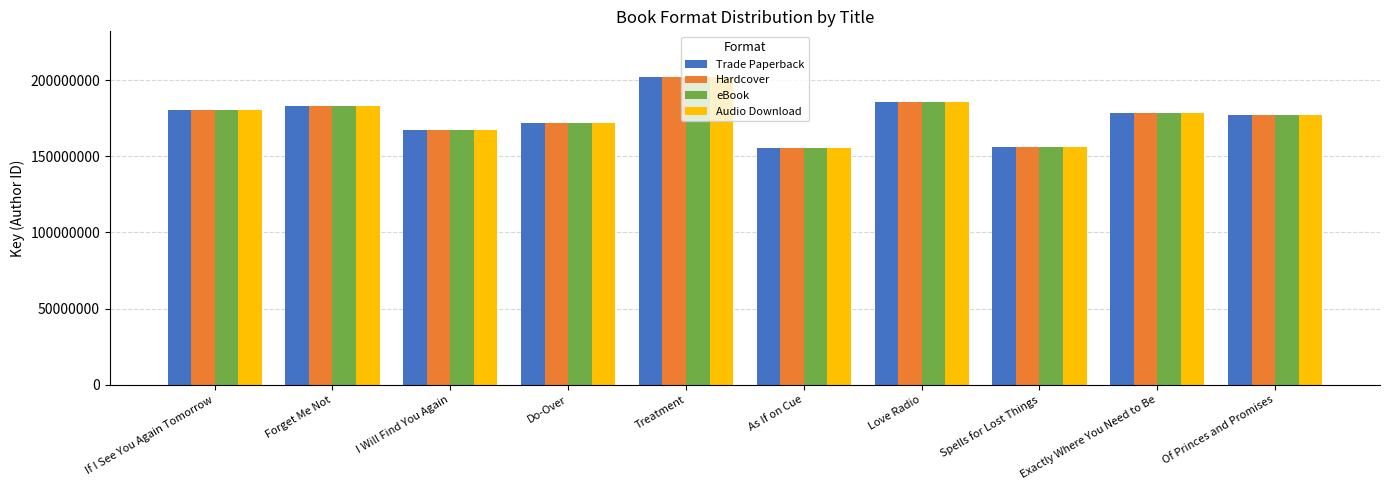

The Trade Paperback series shows 180343337 at If I See You Again Tomorrow. True or false?

True